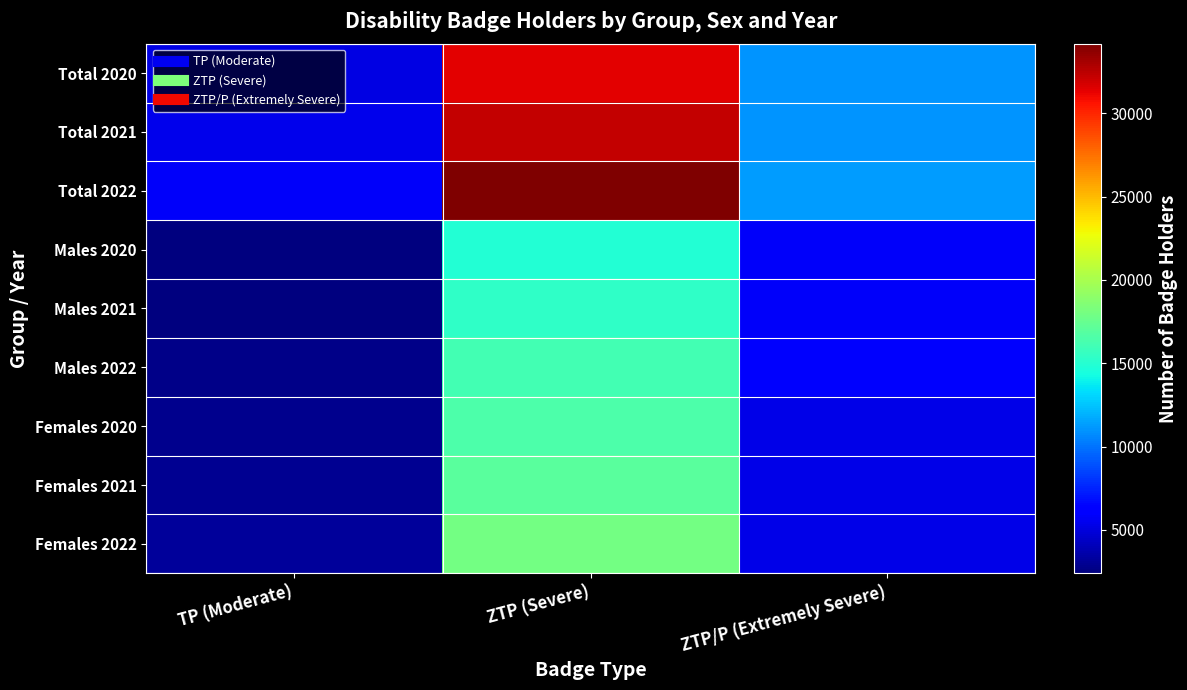

What is the total value across all series at ZTP/P (Extremely Severe)?

66824